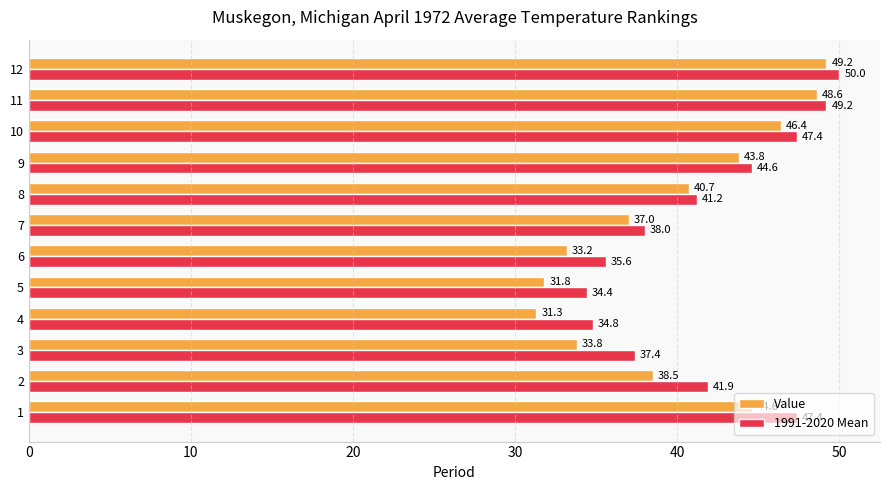

What is the difference between the second highest and second lowest values in the 1991-2020 Mean series?

14.4